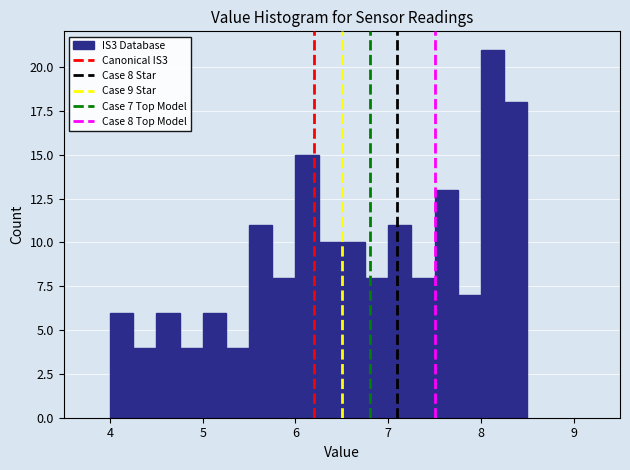

Read against the x-axis, roughly where is the centre of the tallest bar?

8.1